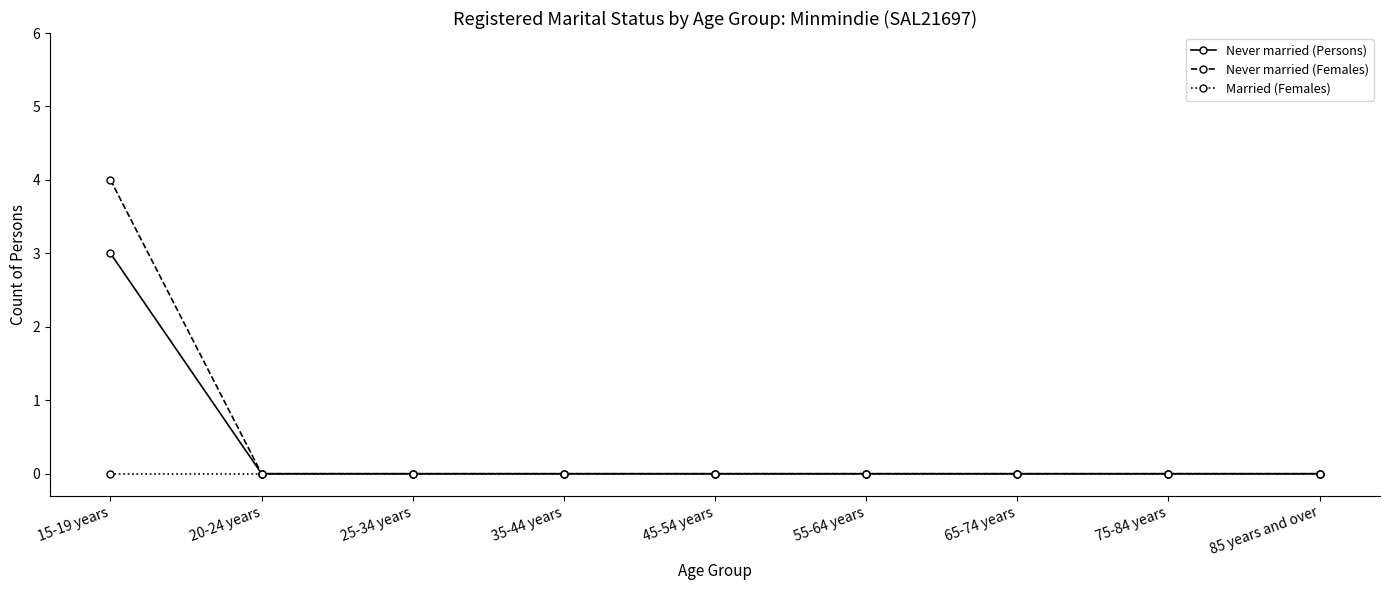

List the series in order of their peak value, lowest first.

Married (Females), Never married (Persons), Never married (Females)